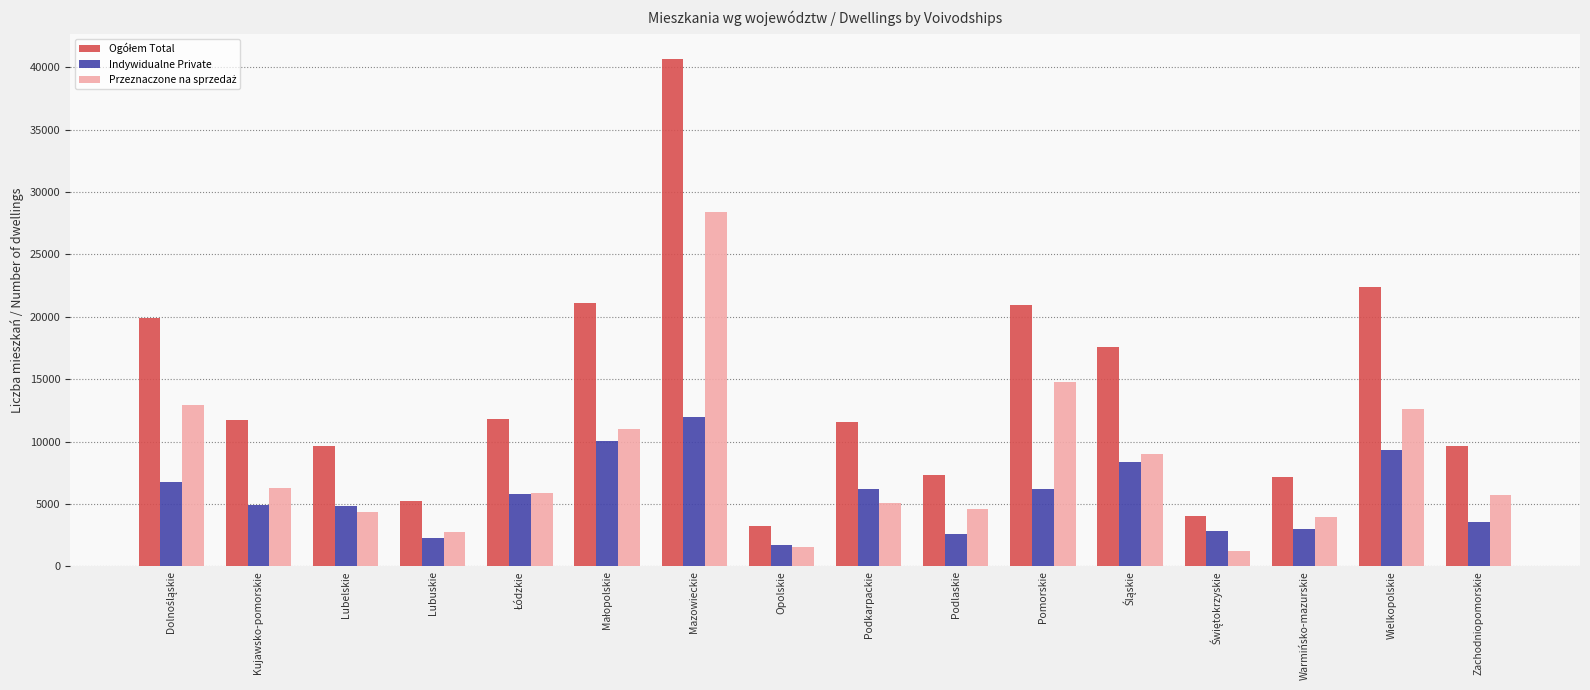

At which category is the sum across all series the highest?

Mazowieckie